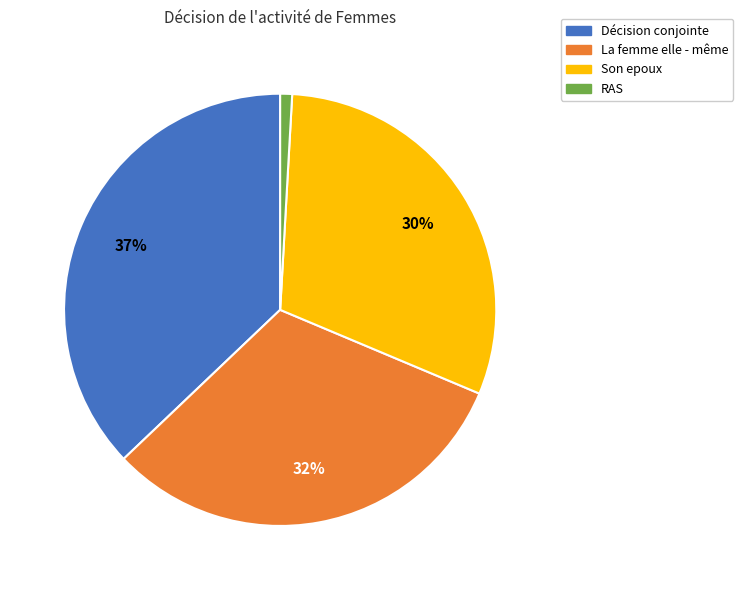

The La femme elle - même slice represents 19% of the pie. True or false?

False